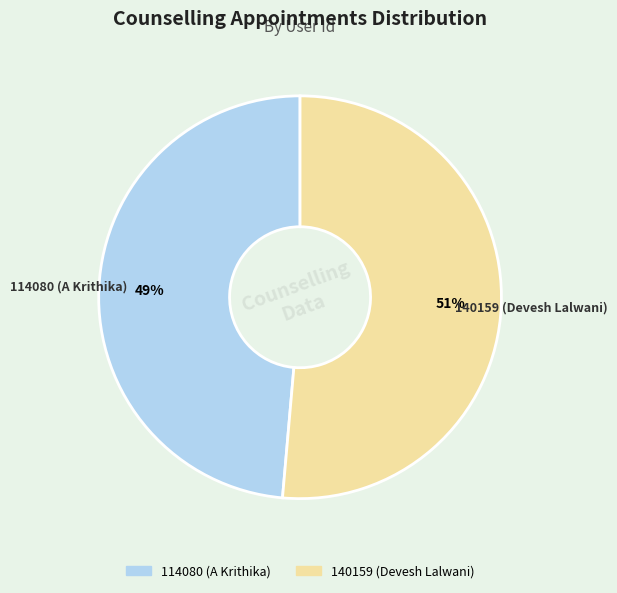

Rank the categories by value from highest to lowest.

140159 (Devesh Lalwani), 114080 (A Krithika)